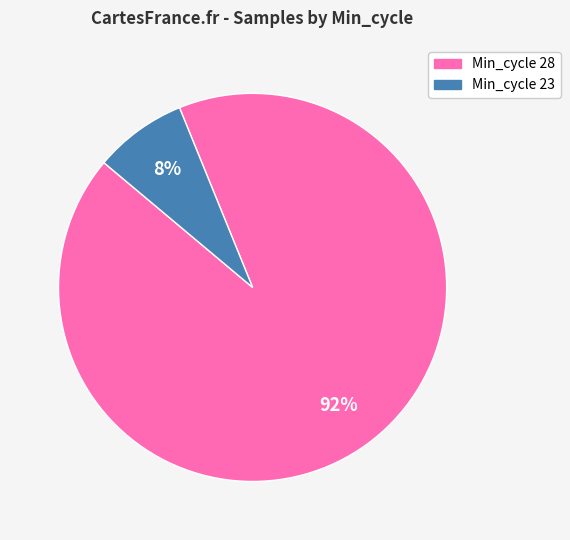

To the nearest percent, what is the average slice percentage?

50%